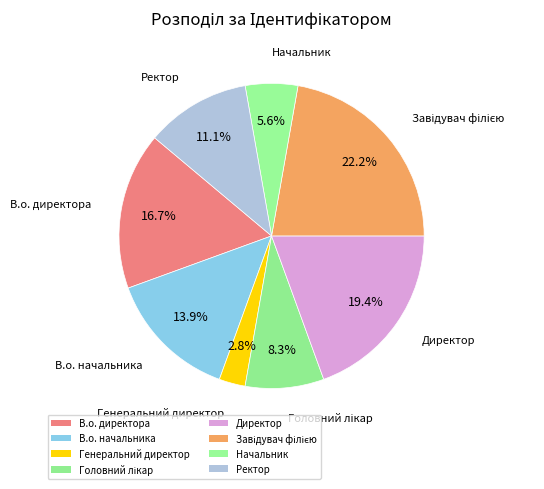

Does Завідувач філією account for over 50% of the chart?

No